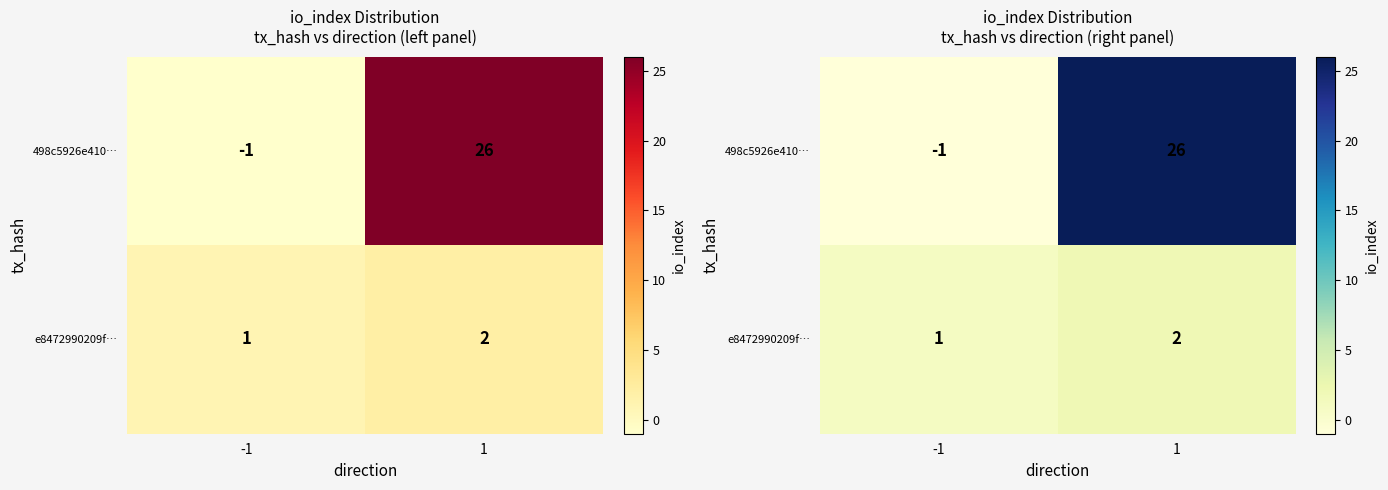

At how many categories does at least one series exceed 5?

1